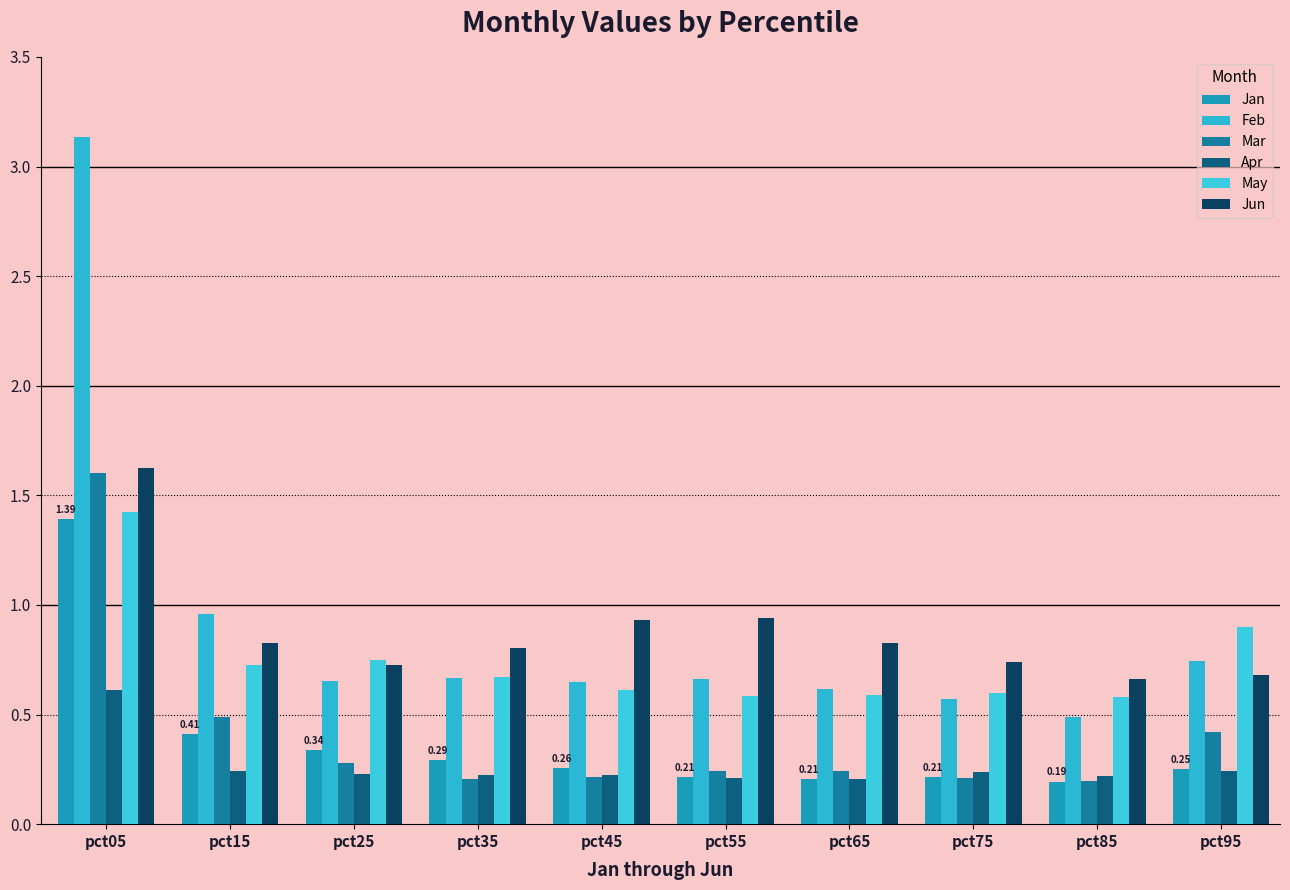

What is the value of the Jun bar at the 5th from the left?

0.9